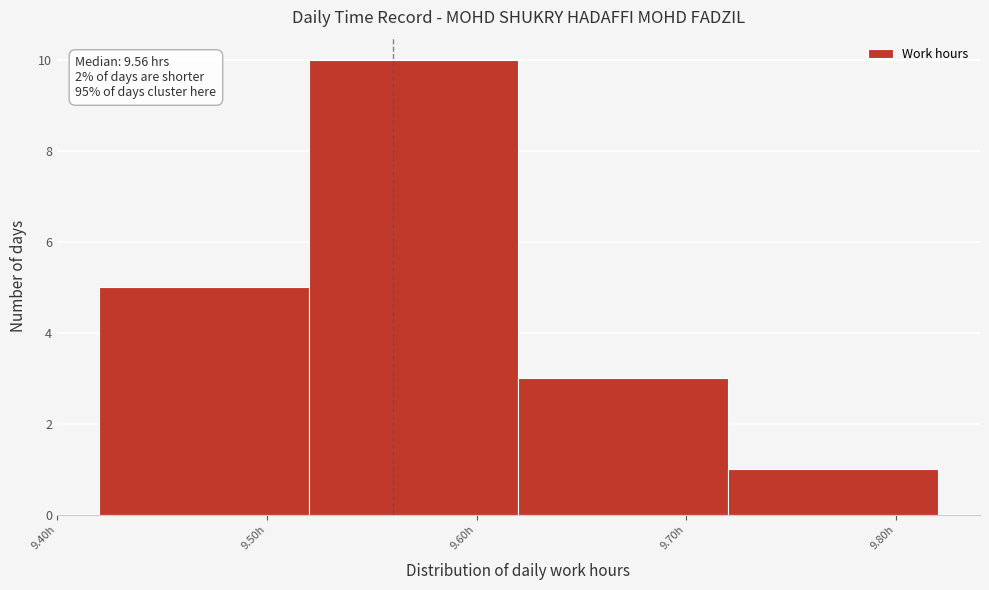

Which range on the x-axis has the tallest bar?

9.52 to 9.62